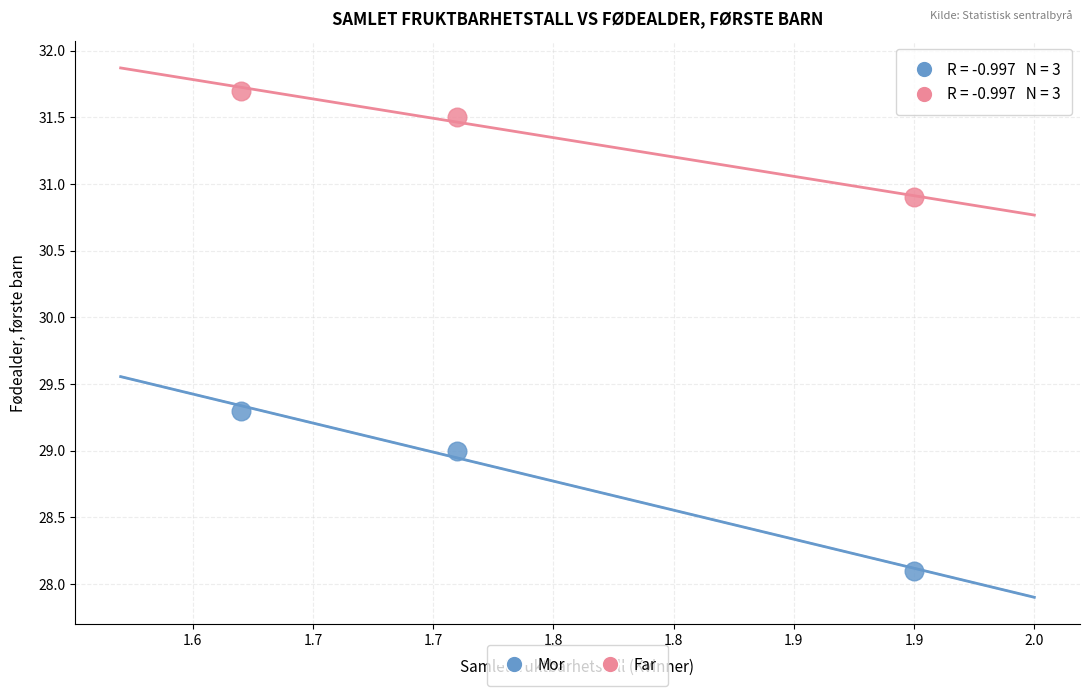

Across all data points, what is the range of Y values (max minus min)?

3.6